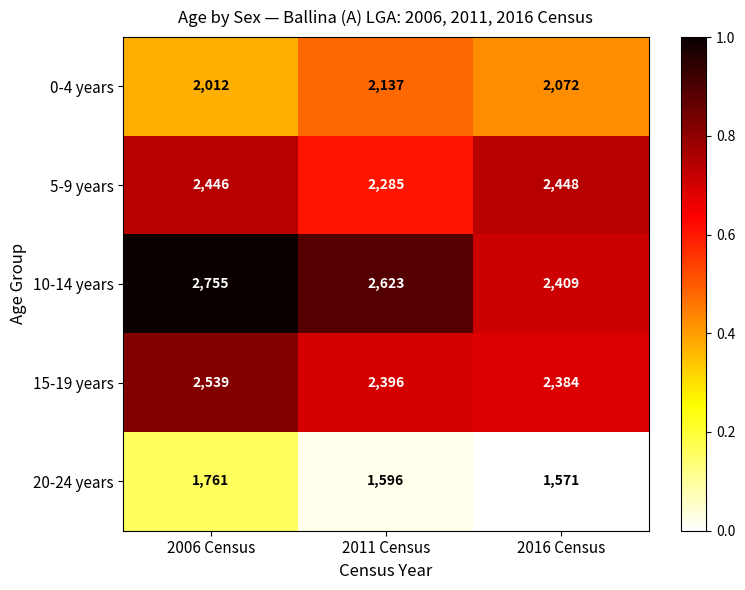

What is the difference between the maximum and minimum values in the 20-24 years series?

190